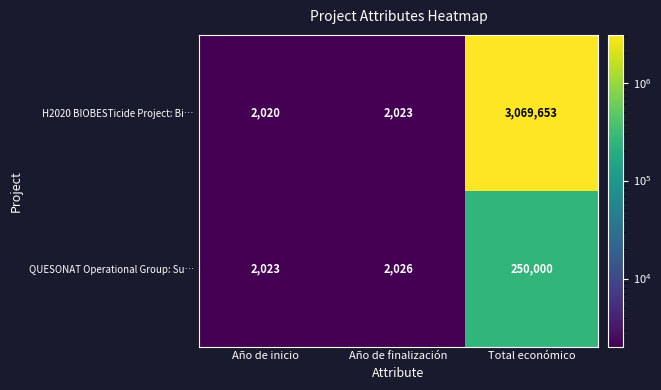

Rank the series by their average value, from lowest to highest.

QUESONAT Operational Group: Su…, H2020 BIOBESTicide Project: Bi…